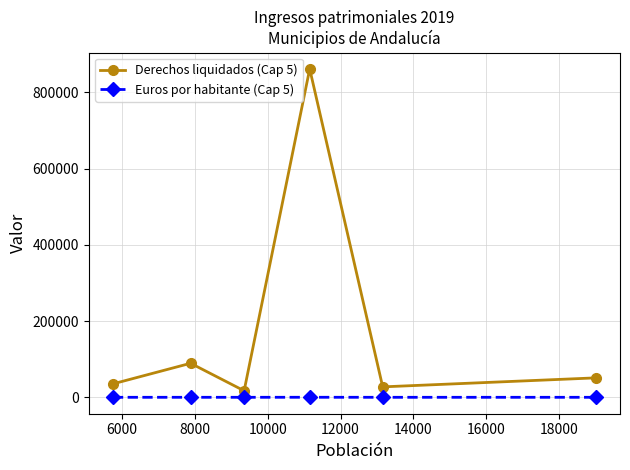

What is the difference between the second highest and minimum values in the Derechos liquidados (Cap 5) series?

72169.8